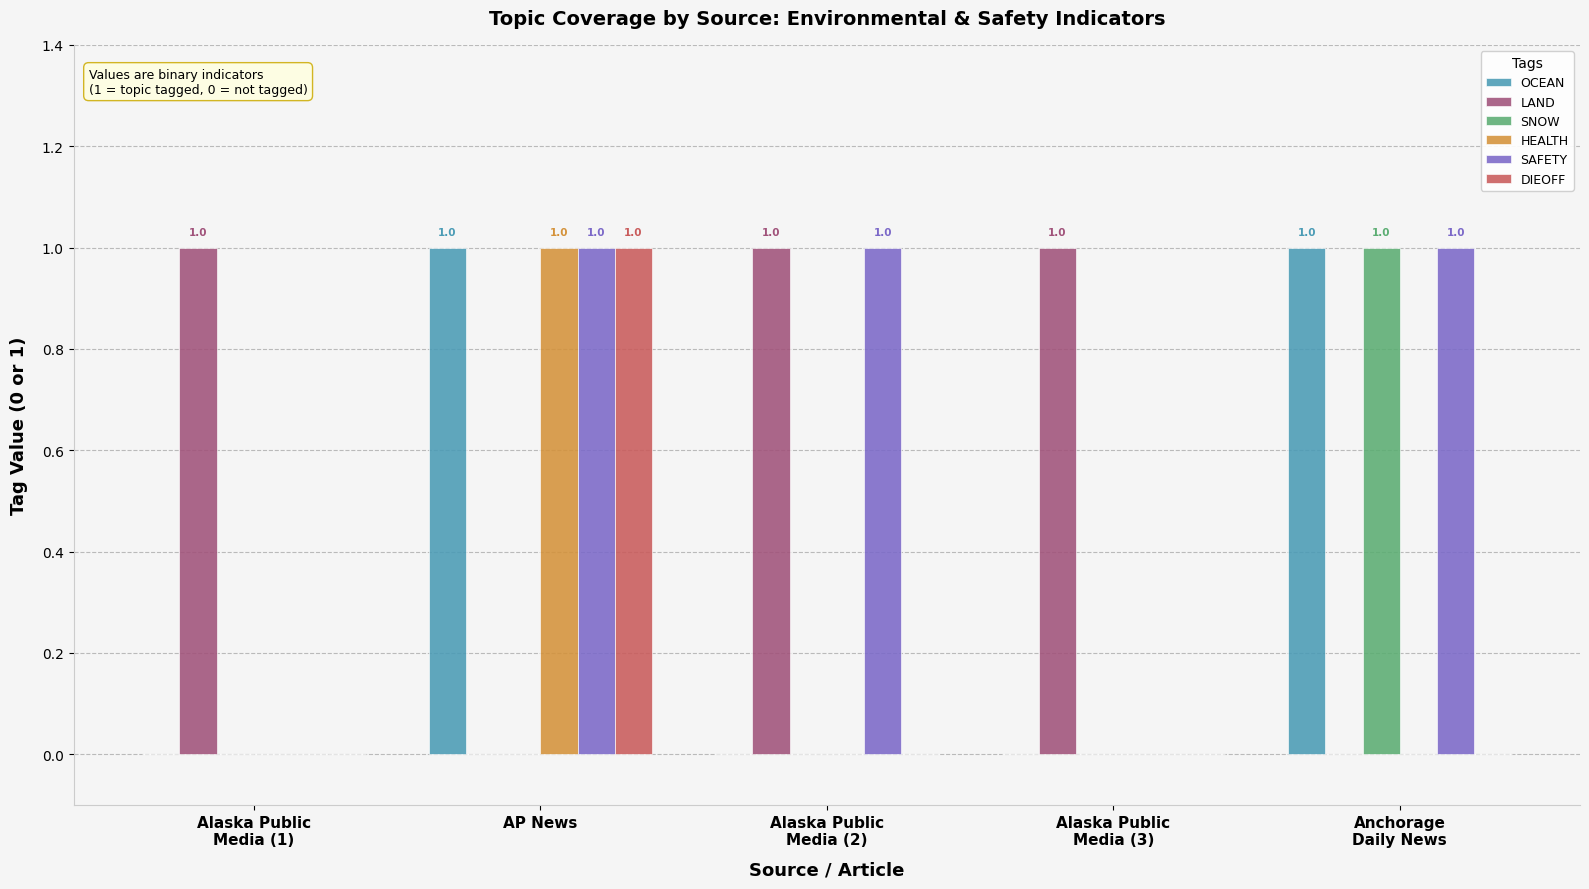

Reading left to right, list all the values displayed in this chart.

OCEAN: Alaska Public
Media (1)=0	AP News=1	Alaska Public
Media (2)=0	Alaska Public
Media (3)=0	Anchorage
Daily News=1
LAND: Alaska Public
Media (1)=1	AP News=0	Alaska Public
Media (2)=1	Alaska Public
Media (3)=1	Anchorage
Daily News=0
SNOW: Alaska Public
Media (1)=0	AP News=0	Alaska Public
Media (2)=0	Alaska Public
Media (3)=0	Anchorage
Daily News=1
HEALTH: Alaska Public
Media (1)=0	AP News=1	Alaska Public
Media (2)=0	Alaska Public
Media (3)=0	Anchorage
Daily News=0
SAFETY: Alaska Public
Media (1)=0	AP News=1	Alaska Public
Media (2)=1	Alaska Public
Media (3)=0	Anchorage
Daily News=1
DIEOFF: Alaska Public
Media (1)=0	AP News=1	Alaska Public
Media (2)=0	Alaska Public
Media (3)=0	Anchorage
Daily News=0